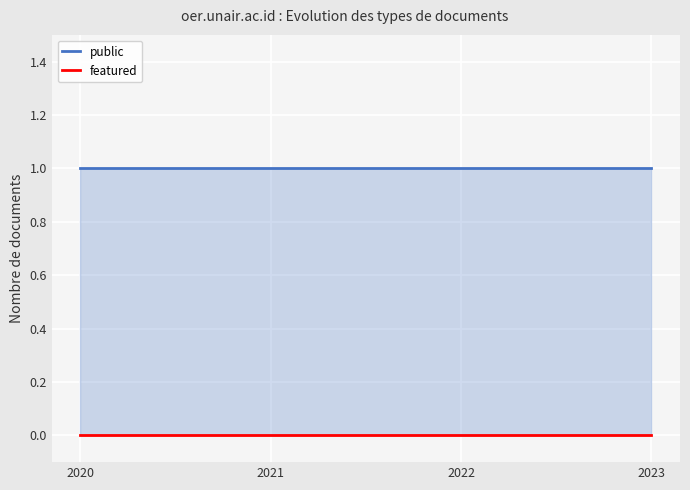

True or false: public and featured intersect in this chart.

False